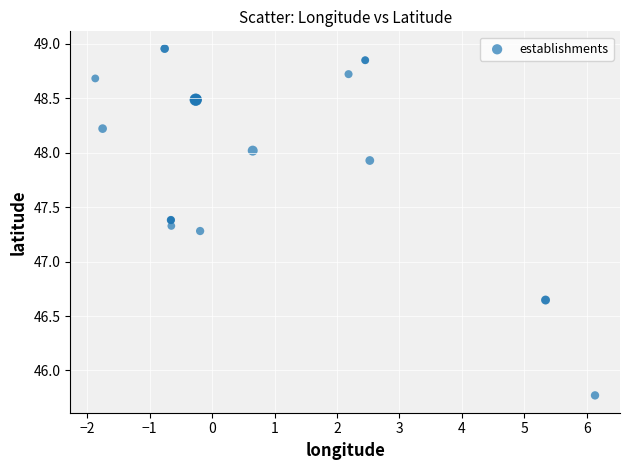

What Y value in the scatter plot is closest to 47?

47.3